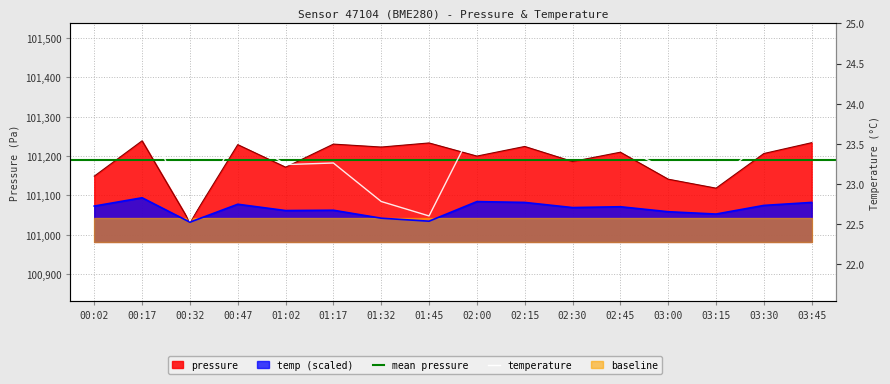

What is the difference between the second highest and minimum values in the pressure series?

201.9